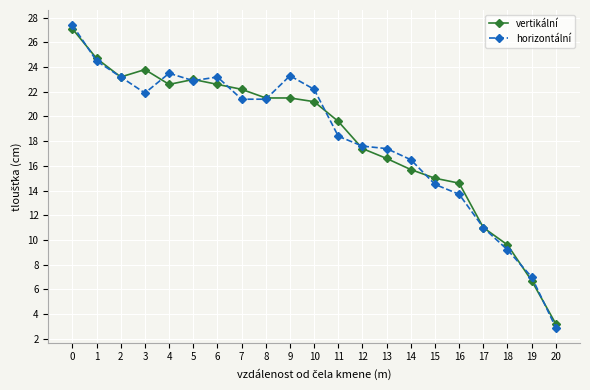

What is the value of the horizontální point at the 4th from the left?

21.9